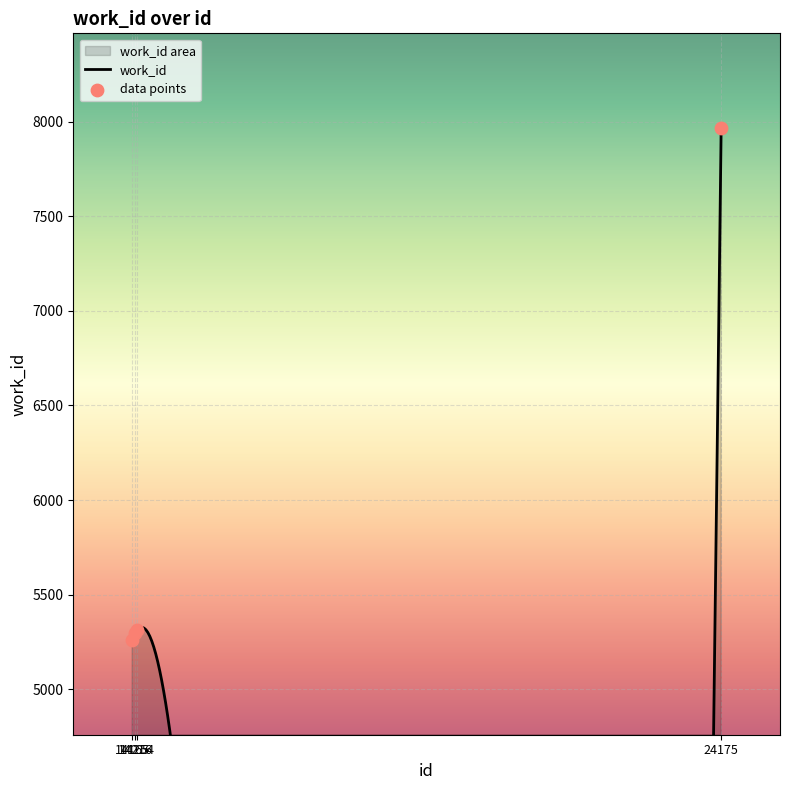

What is the change in value from 14165 to 24175?

+2709